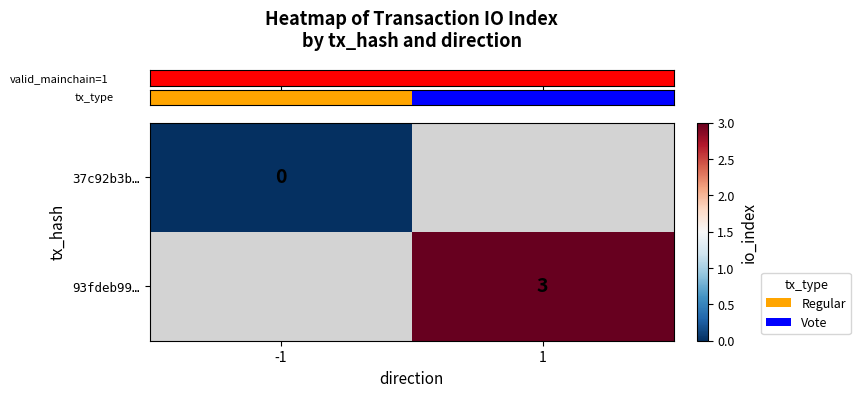

Is it true that row_1 equals 2.0 at 1?

False